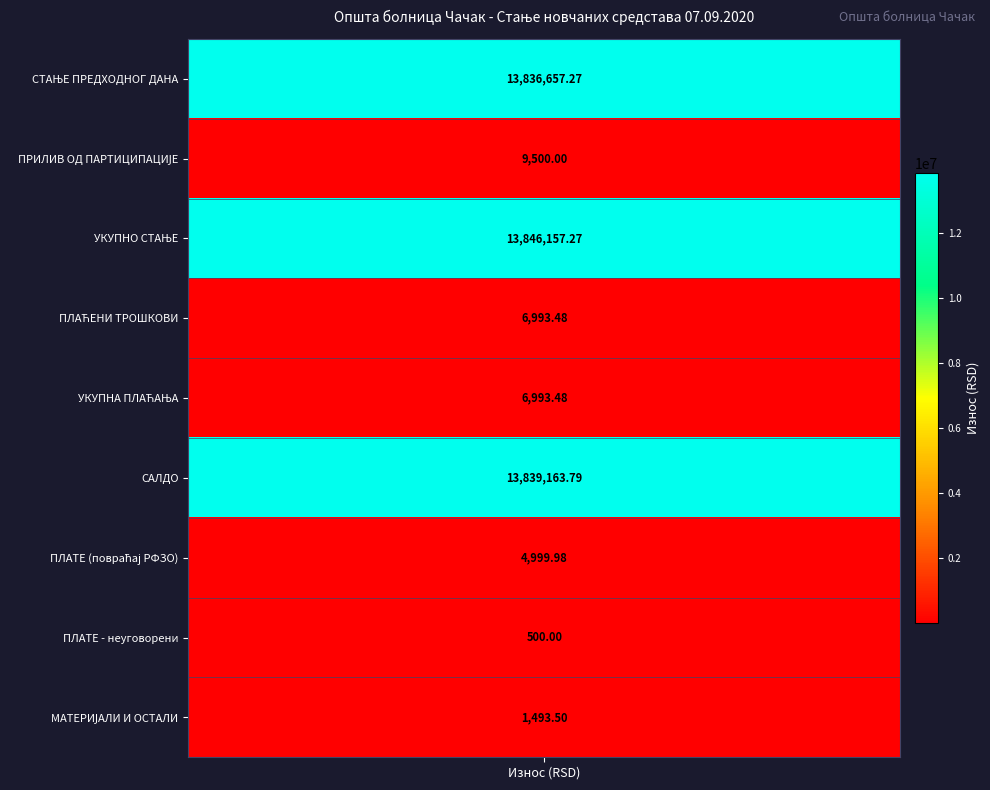

Rank the categories by value from highest to lowest.

УКУПНО СТАЊЕ, САЛДО, СТАЊЕ ПРЕДХОДНОГ ДАНА, ПРИЛИВ ОД ПАРТИЦИПАЦИЈЕ, ПЛАЋЕНИ ТРОШКОВИ, УКУПНА ПЛАЋАЊА, ПЛАТЕ (повраћај РФЗО), МАТЕРИЈАЛИ И ОСТАЛИ, ПЛАТЕ - неуговорени